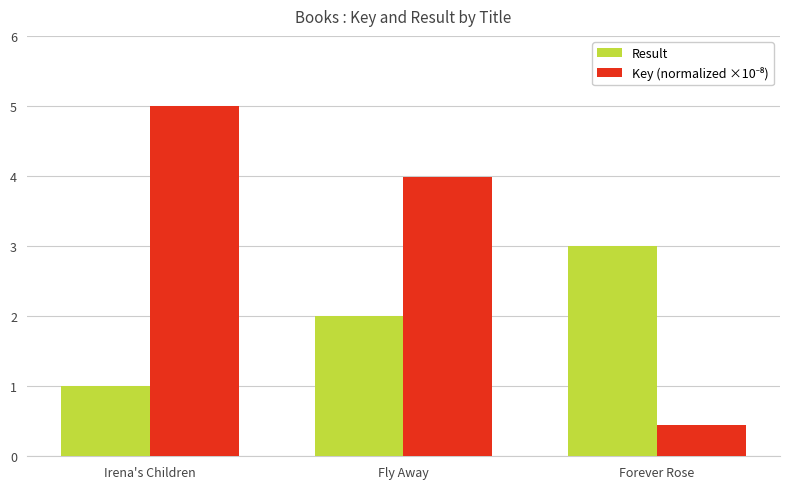

What is the average value of the Result series?

2.0